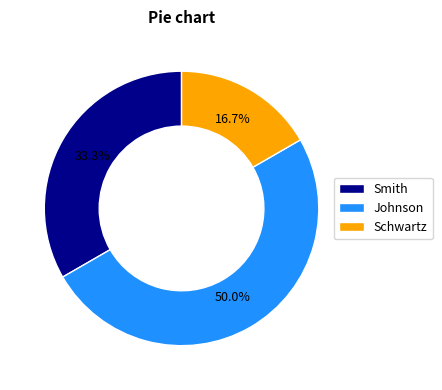

Which slice is the smallest?

Schwartz